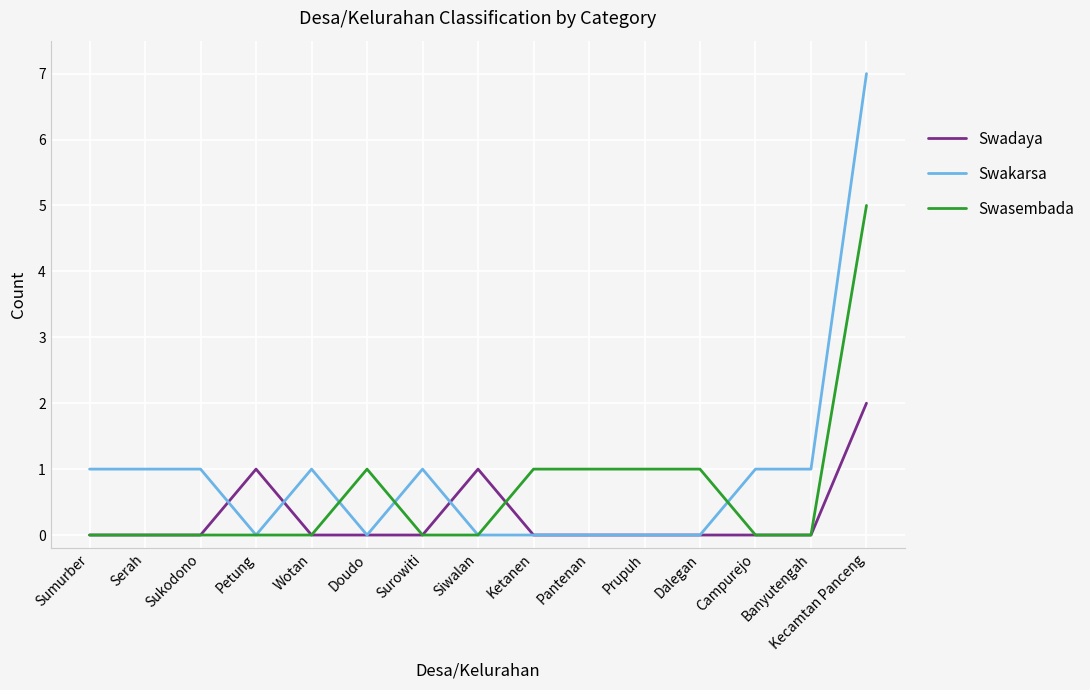

What is the sum of the Swasembada values at Serah and Kecamtan Panceng?

5